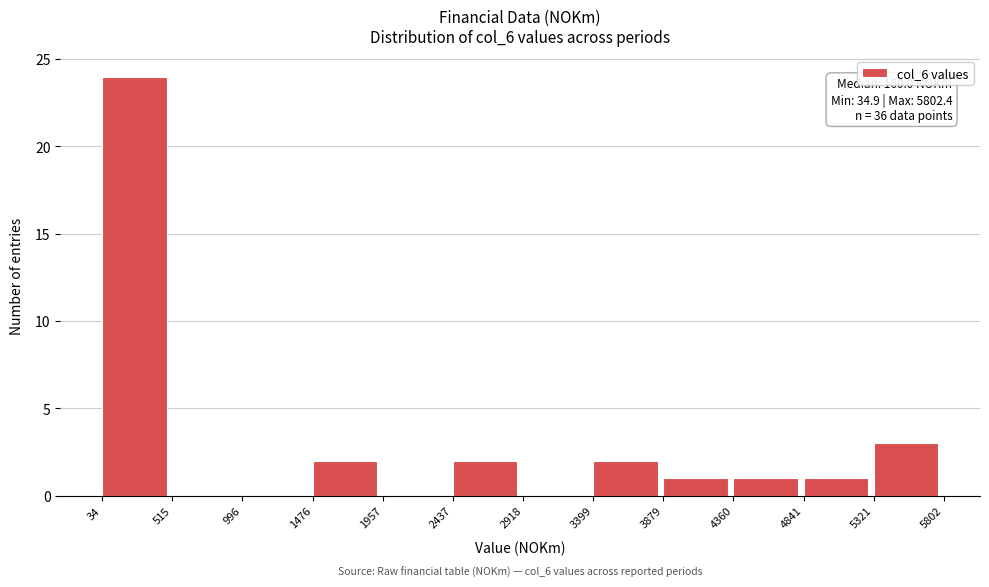

Which range on the x-axis has the tallest bar?

34 to 515